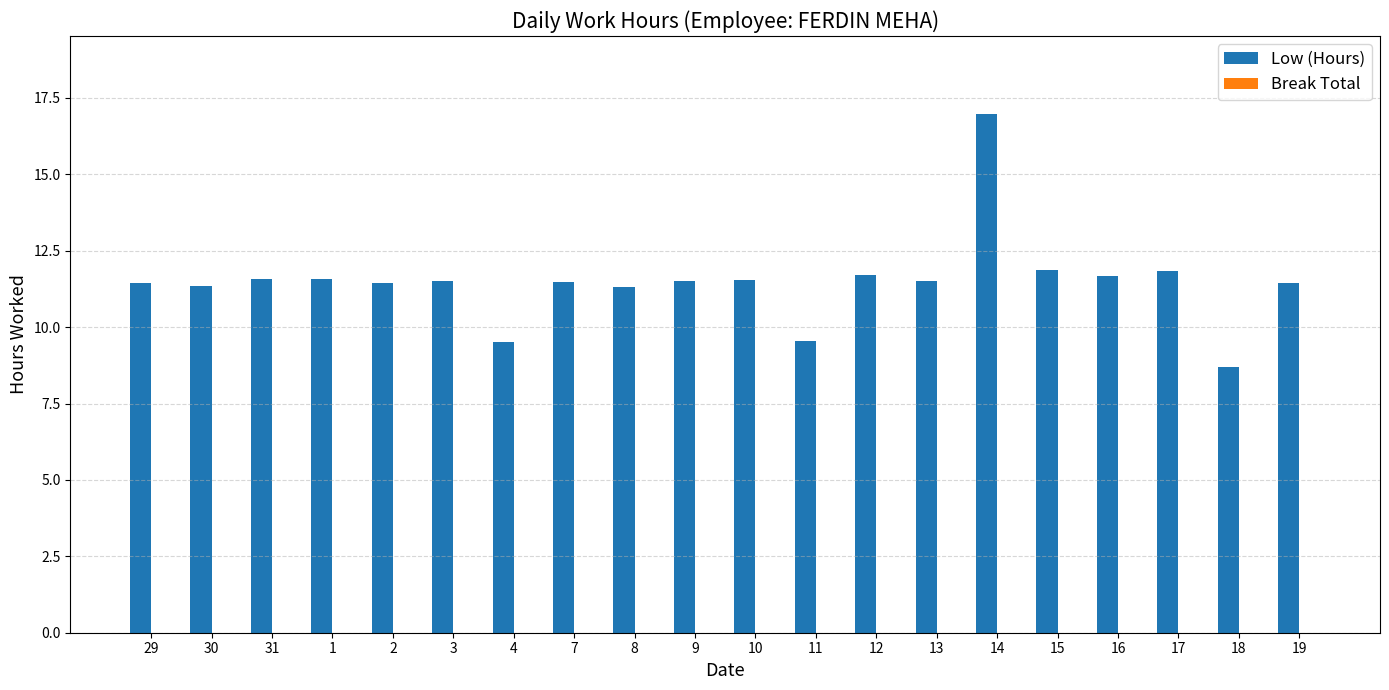

How many bars are there in total?

20